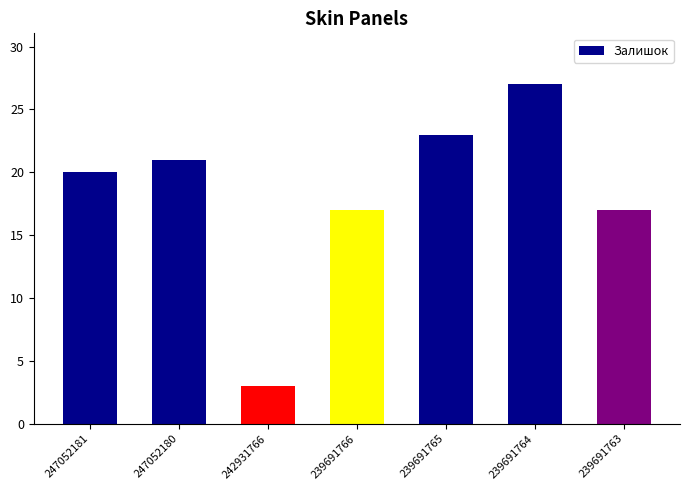

What is the approximate value at 239691765?

23